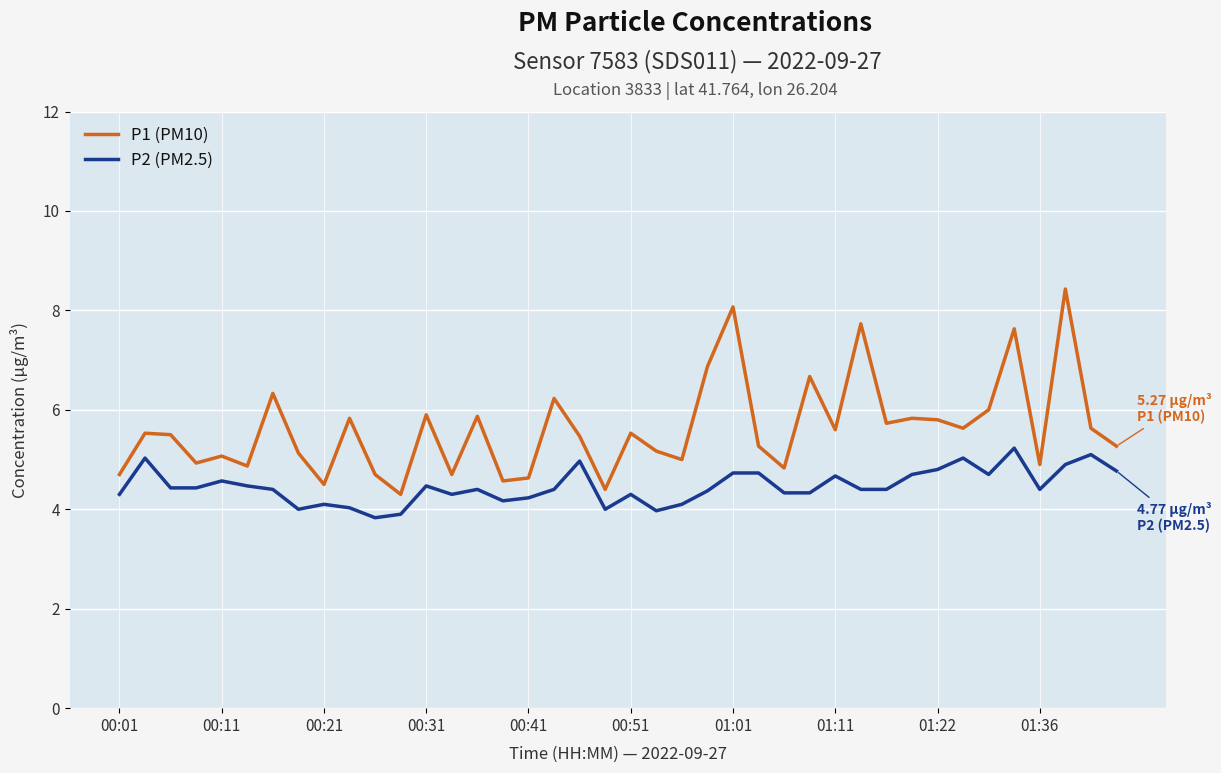

Which series has the widest spread of values?

P1 (PM10)